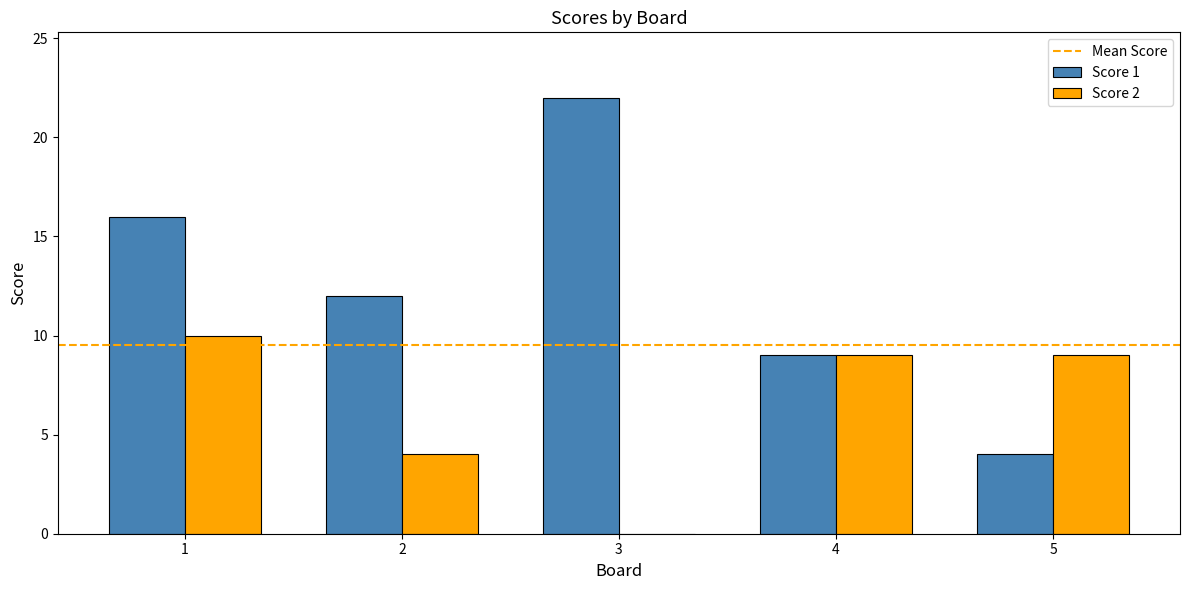

Reading left to right, transcribe all the data shown in this chart.

Score 1: 16	12	22	9	4
Score 2: 10	4	0	9	9